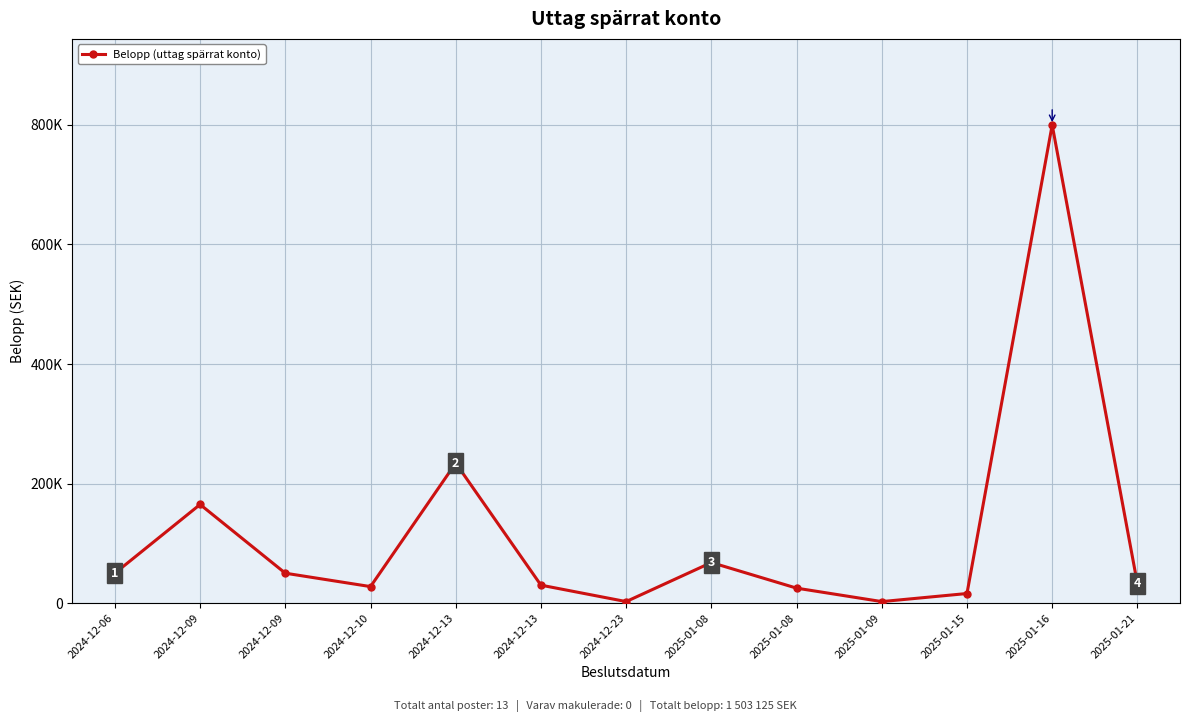

Rank the categories by value from lowest to highest.

2025-01-09, 2024-12-23, 2025-01-15, 2025-01-08, 2024-12-10, 2024-12-13, 2025-01-21, 2024-12-06, 2024-12-09, 2025-01-08, 2024-12-09, 2024-12-13, 2025-01-16